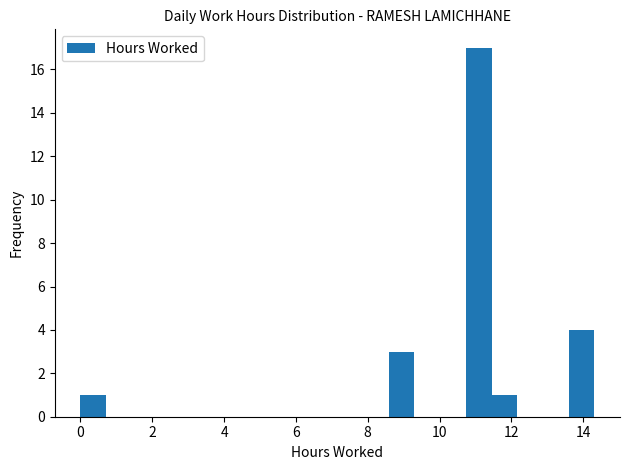

Read against the x-axis, roughly where is the centre of the tallest bar?

11.0